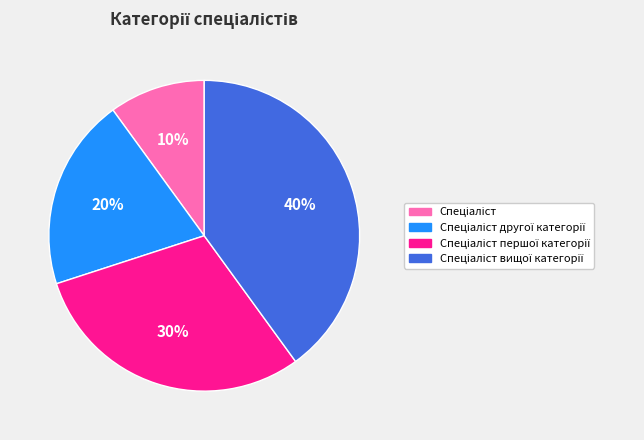

Is there any slice that represents more than half of the pie?

No